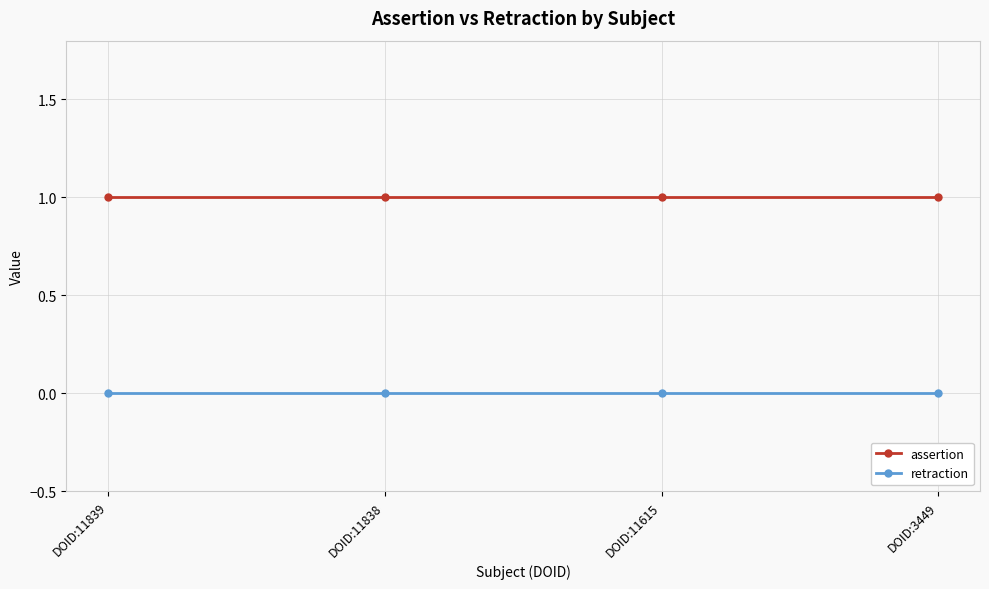

List the series in order of their peak value, lowest first.

retraction, assertion